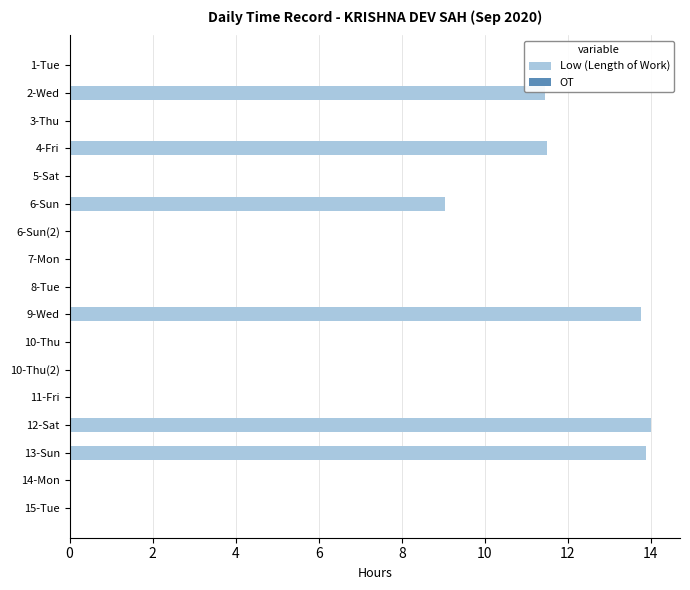

The chart shows a value of 19.5 at 4-Fri. True or false?

False